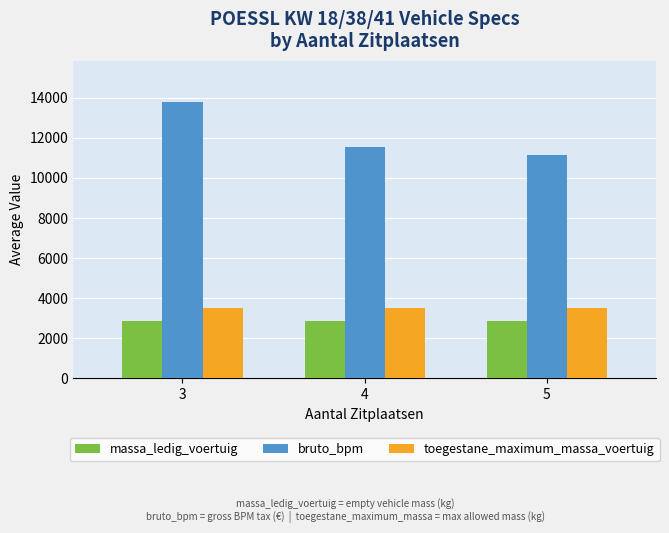

At 4, list the series in order from smallest to largest.

massa_ledig_voertuig, toegestane_maximum_massa_voertuig, bruto_bpm